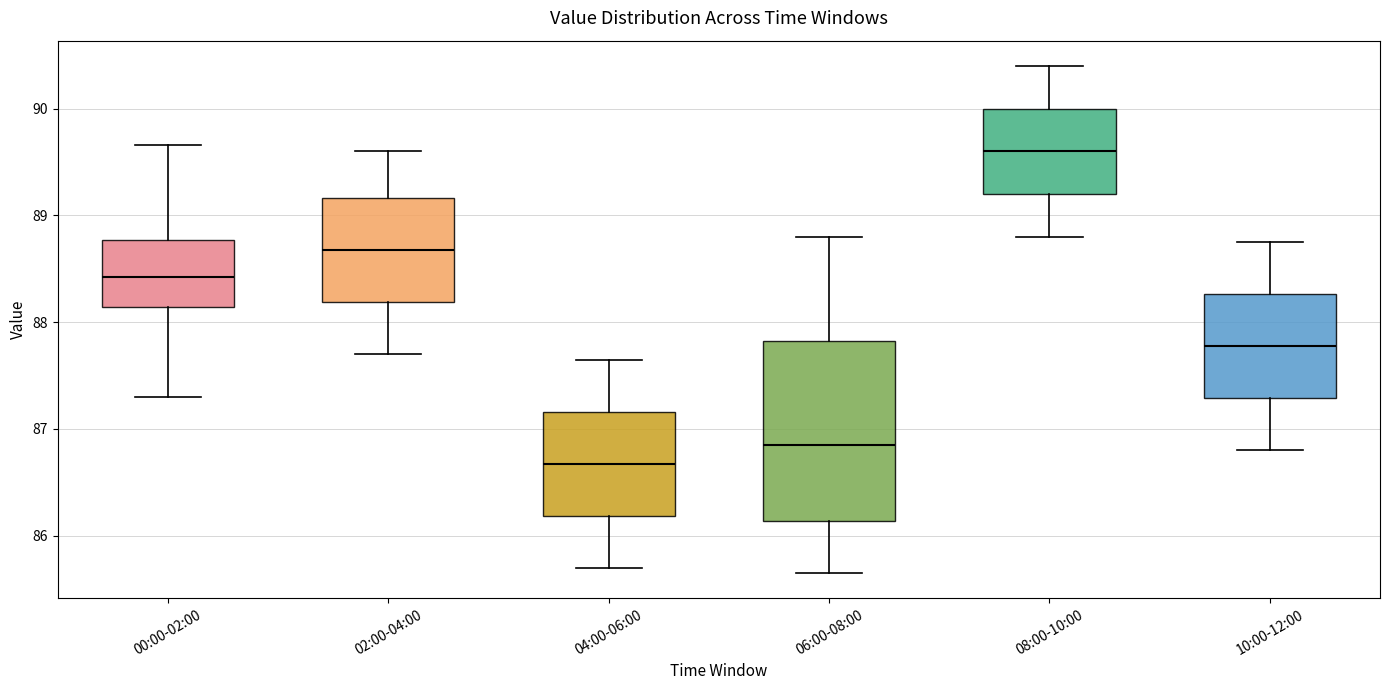

Which box has the highest median line?

08:00-10:00